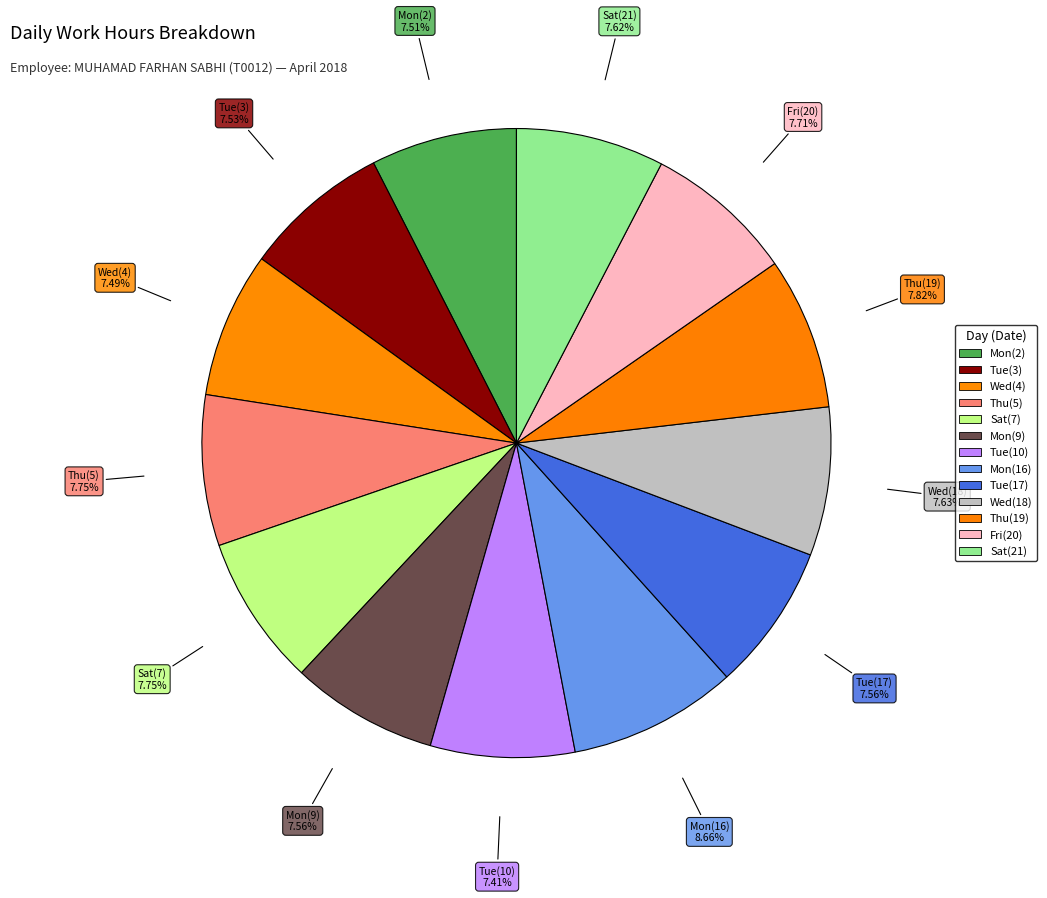

What is the change in value from Mon(9) to Sat(21)?

+0.1